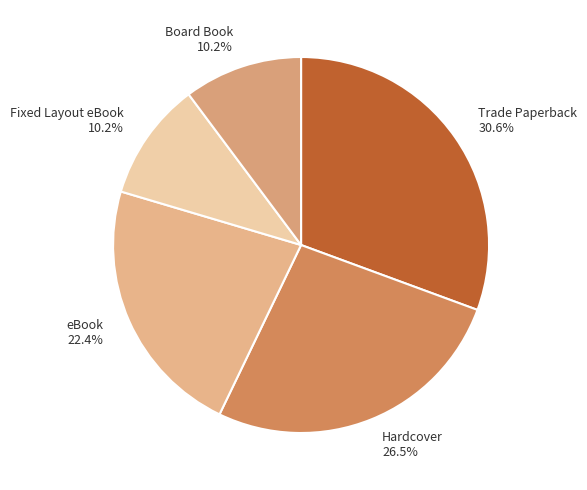

What is the largest slice in the pie chart?

Trade Paperback